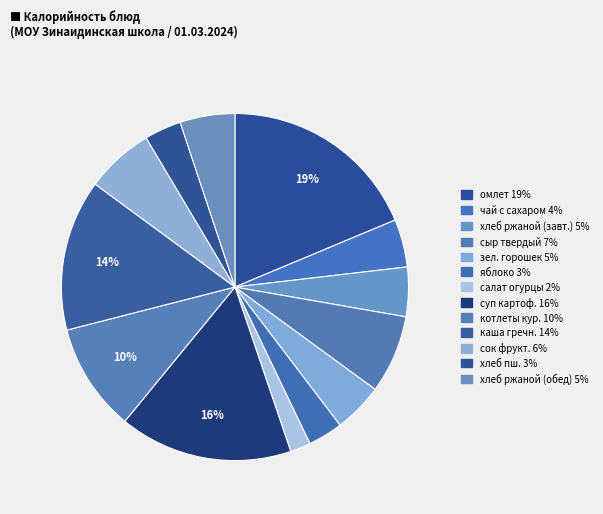

How many slices are in this pie chart?

13